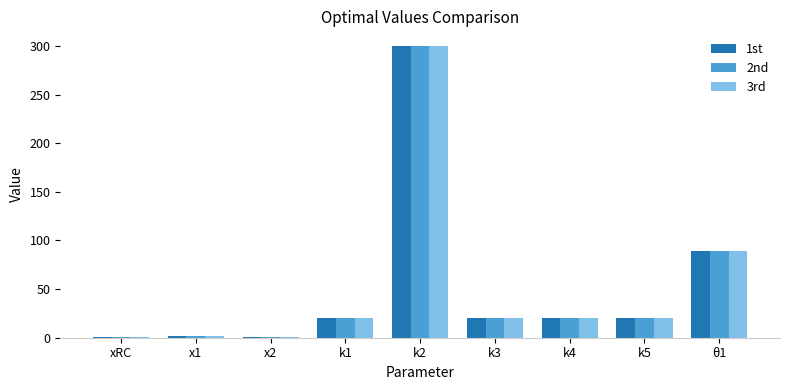

Which series has the widest spread of values?

1st